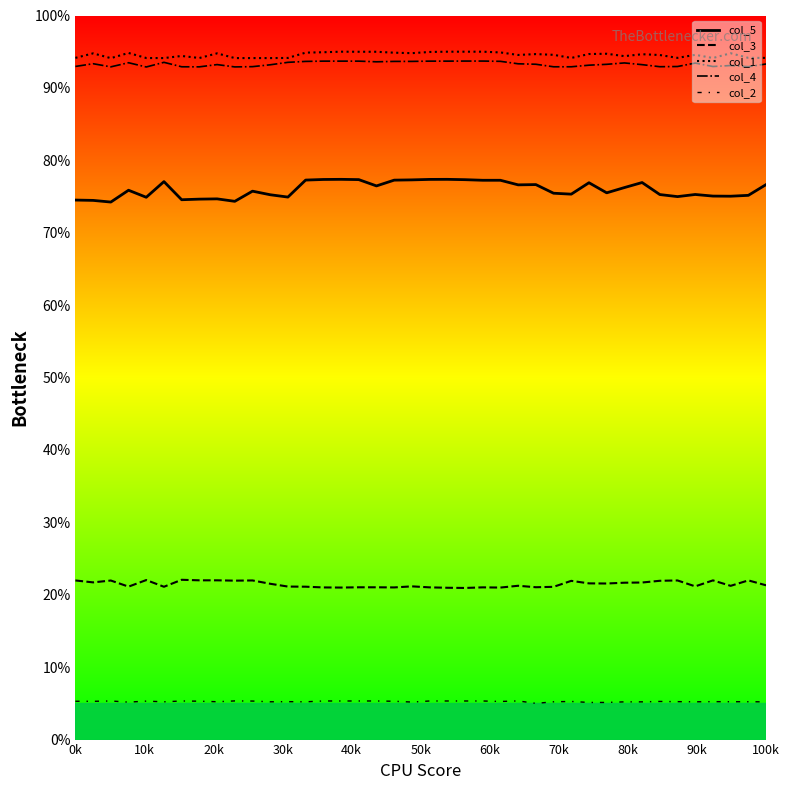

Does the chart have visible grid lines?

No